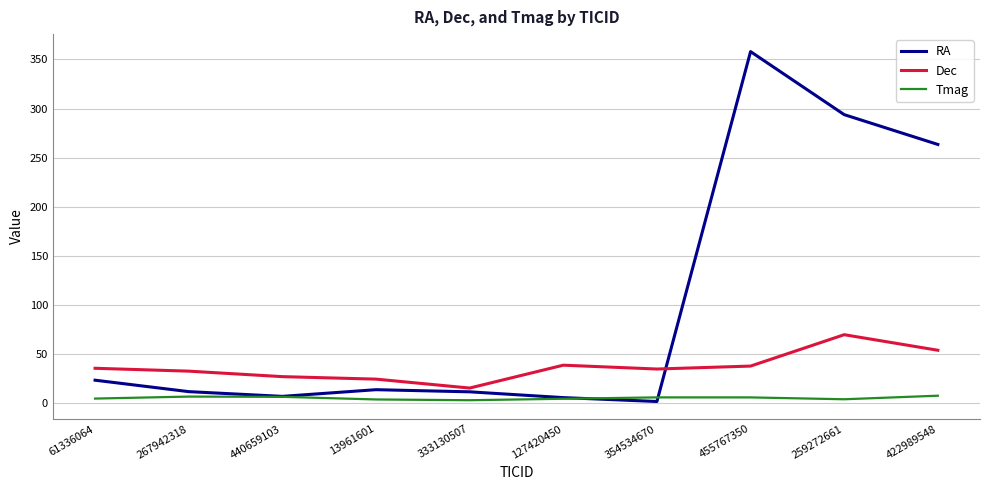

Which series has the widest spread of values?

RA